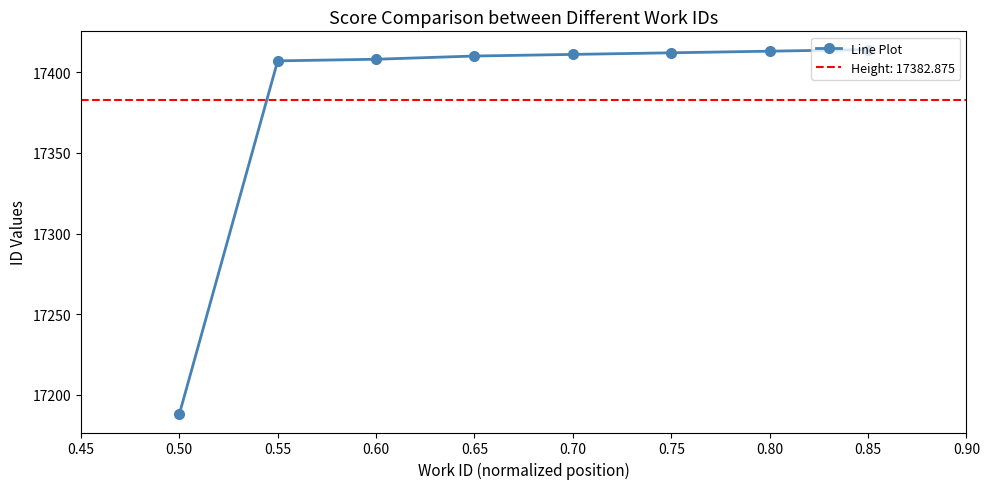

What is the maximum value for Line Plot?

17414